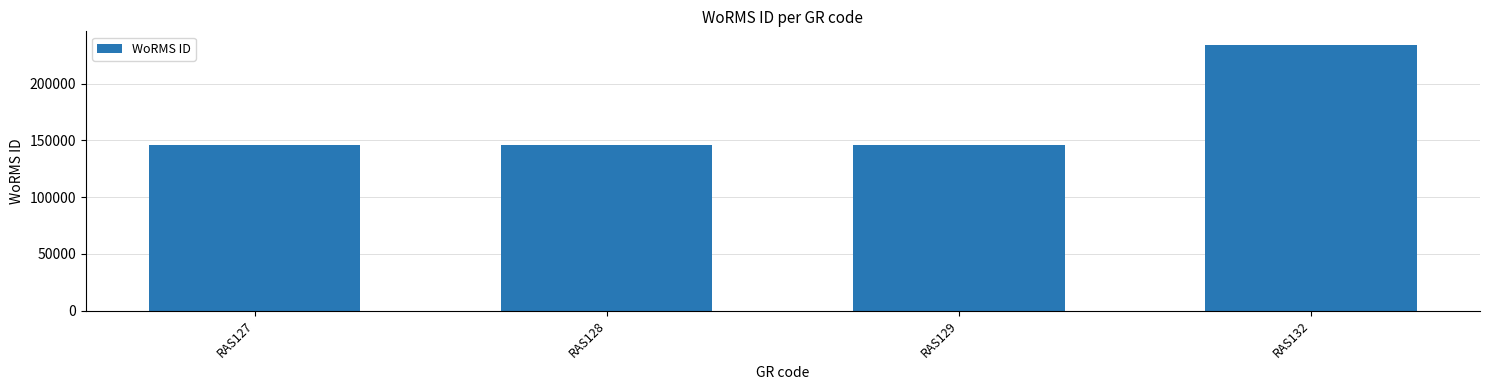

What is the greatest value displayed?

234483